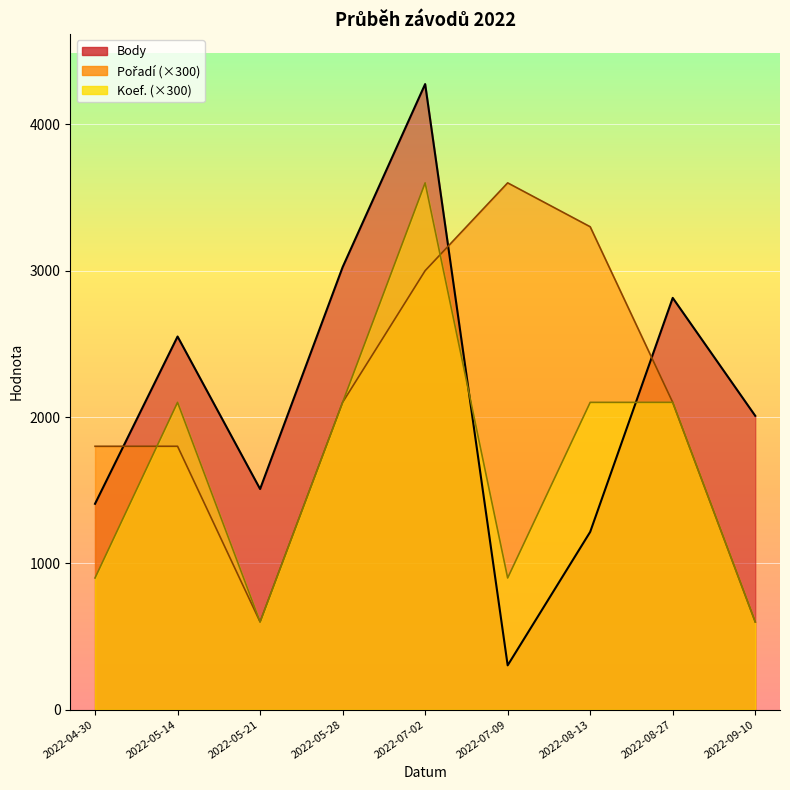

What is the highest value of the Pořadí series?

3600